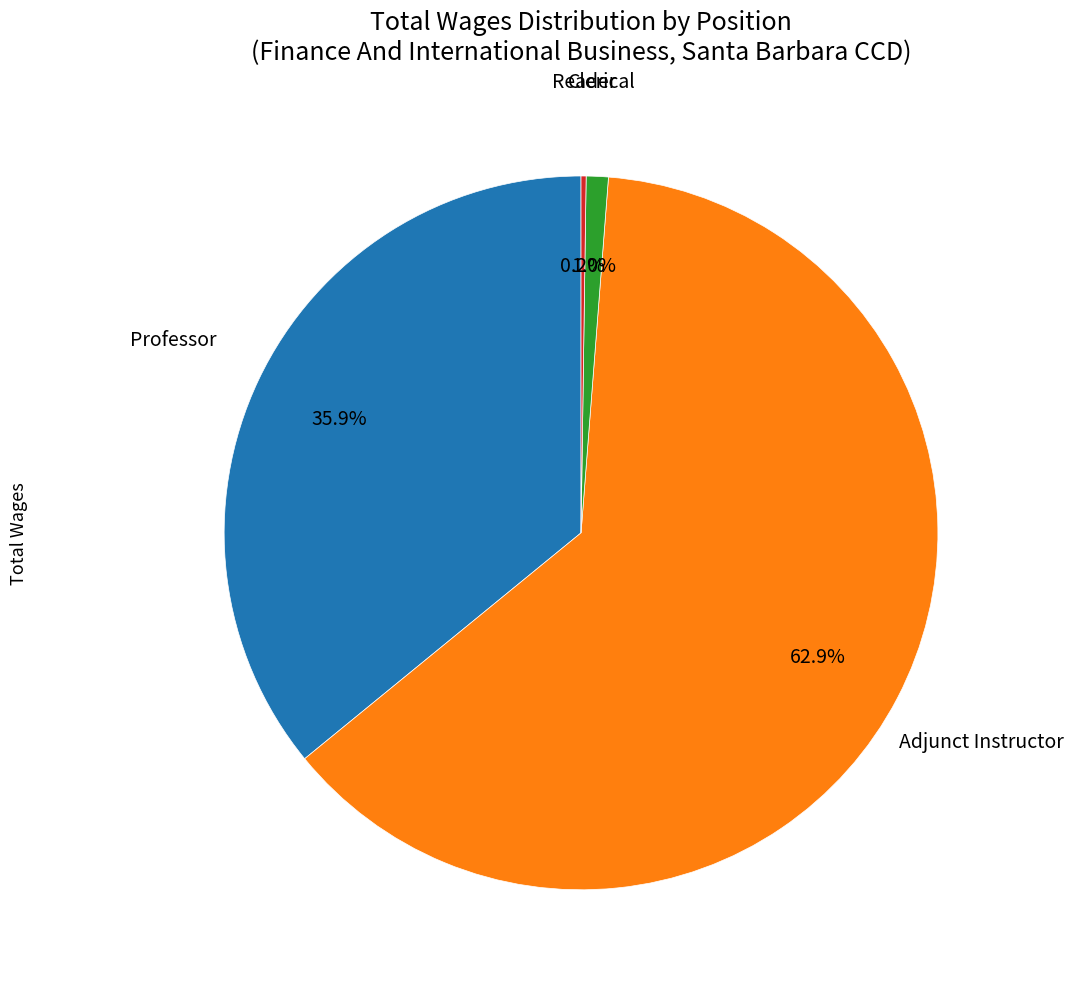

Does any single category account for the majority?

Yes